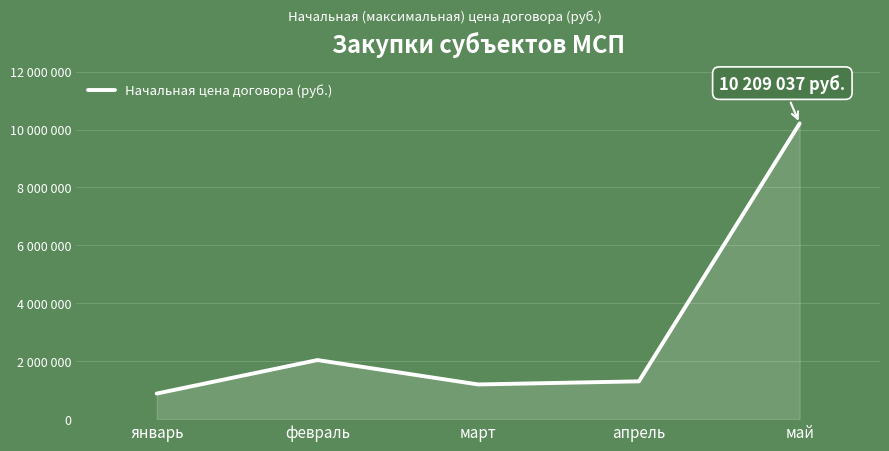

The chart shows a value of 1695795 at март. True or false?

False